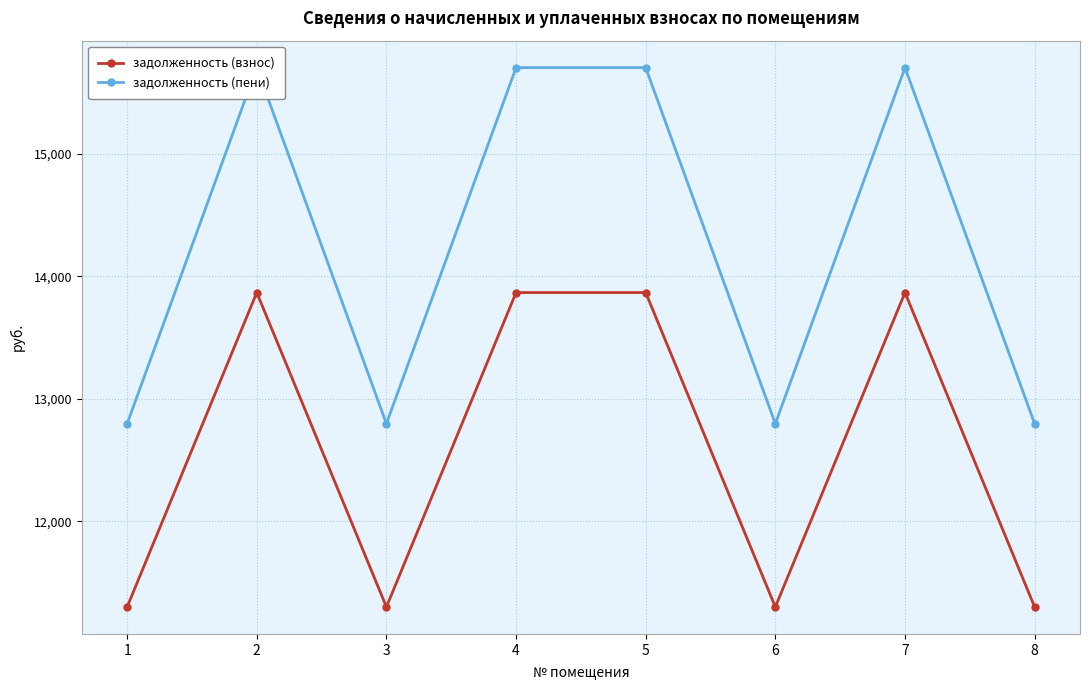

True or false: задолженность (взнос) and задолженность (пени) cross at least once.

False